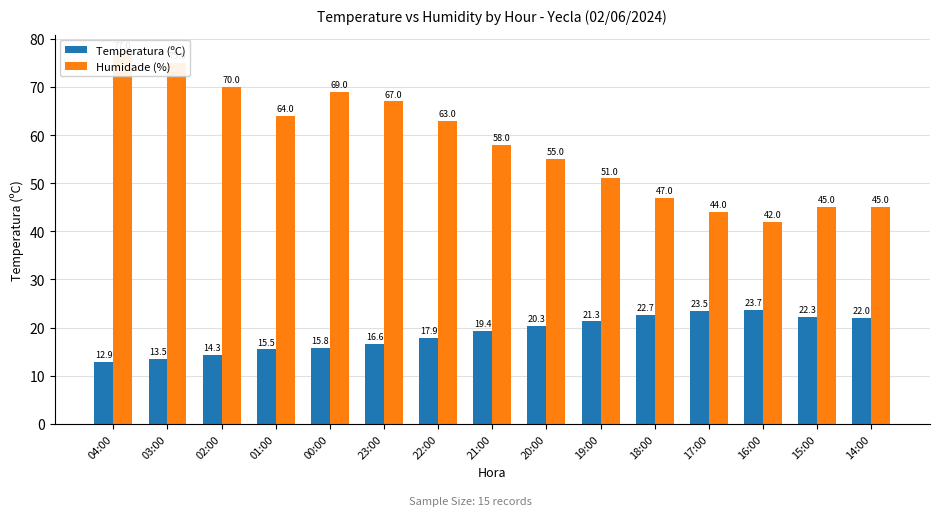

Is it true that Humidade (%) equals 31.2 at 02:00?

False